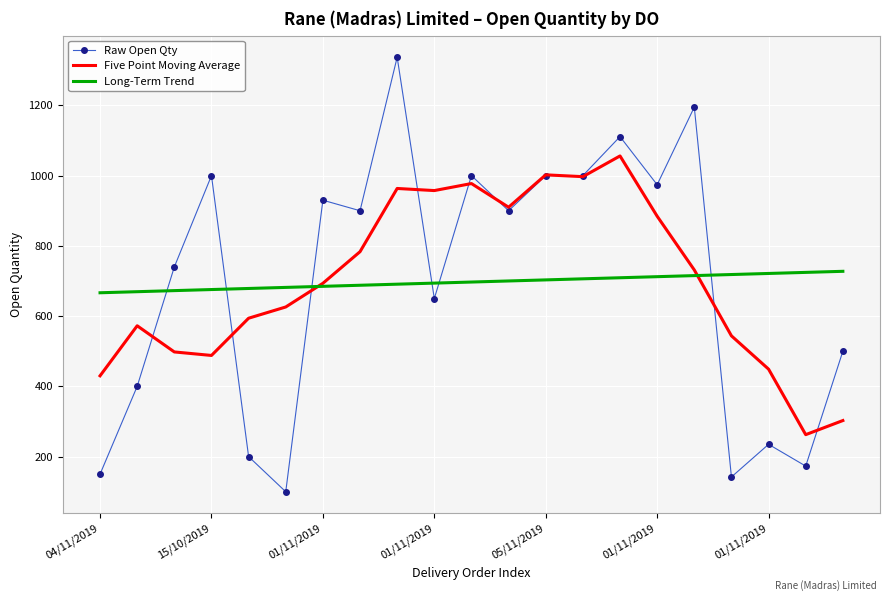

What is the minimum value for Raw Open Qty?

100.0